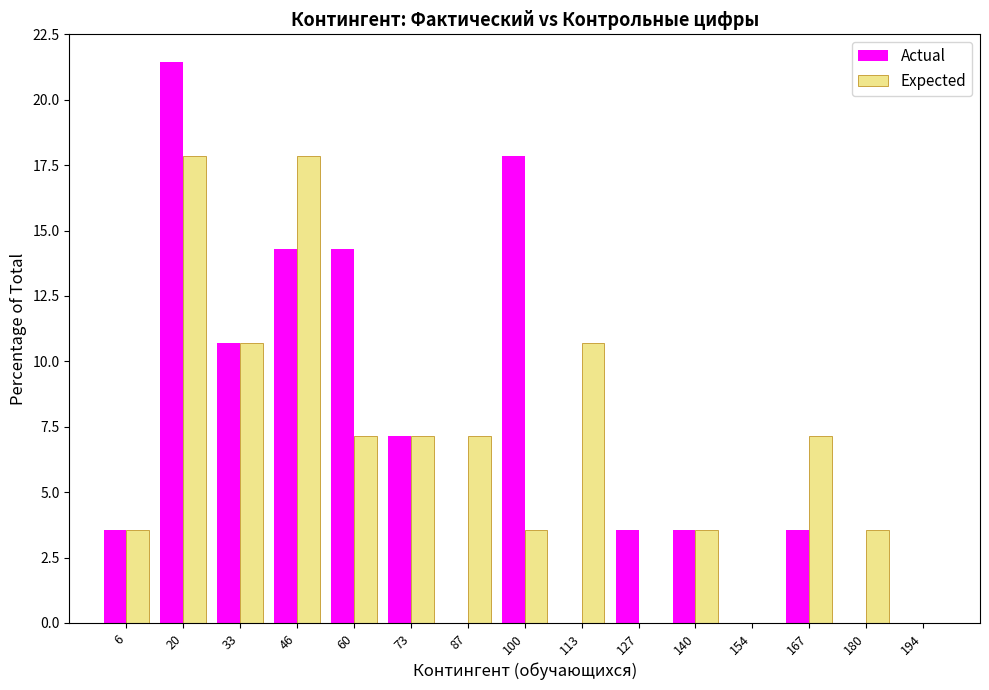

Reading right to left, what are all the values shown in this chart?

Actual: 194=0.0	180=0.0	167=3.6	154=0.0	140=3.6	127=3.6	113=0.0	100=17.9	87=0.0	73=7.1	60=14.3	46=14.3	33=10.7	20=21.4	6=3.6
Expected: 194=0.0	180=3.6	167=7.1	154=0.0	140=3.6	127=0.0	113=10.7	100=3.6	87=7.1	73=7.1	60=7.1	46=17.9	33=10.7	20=17.9	6=3.6